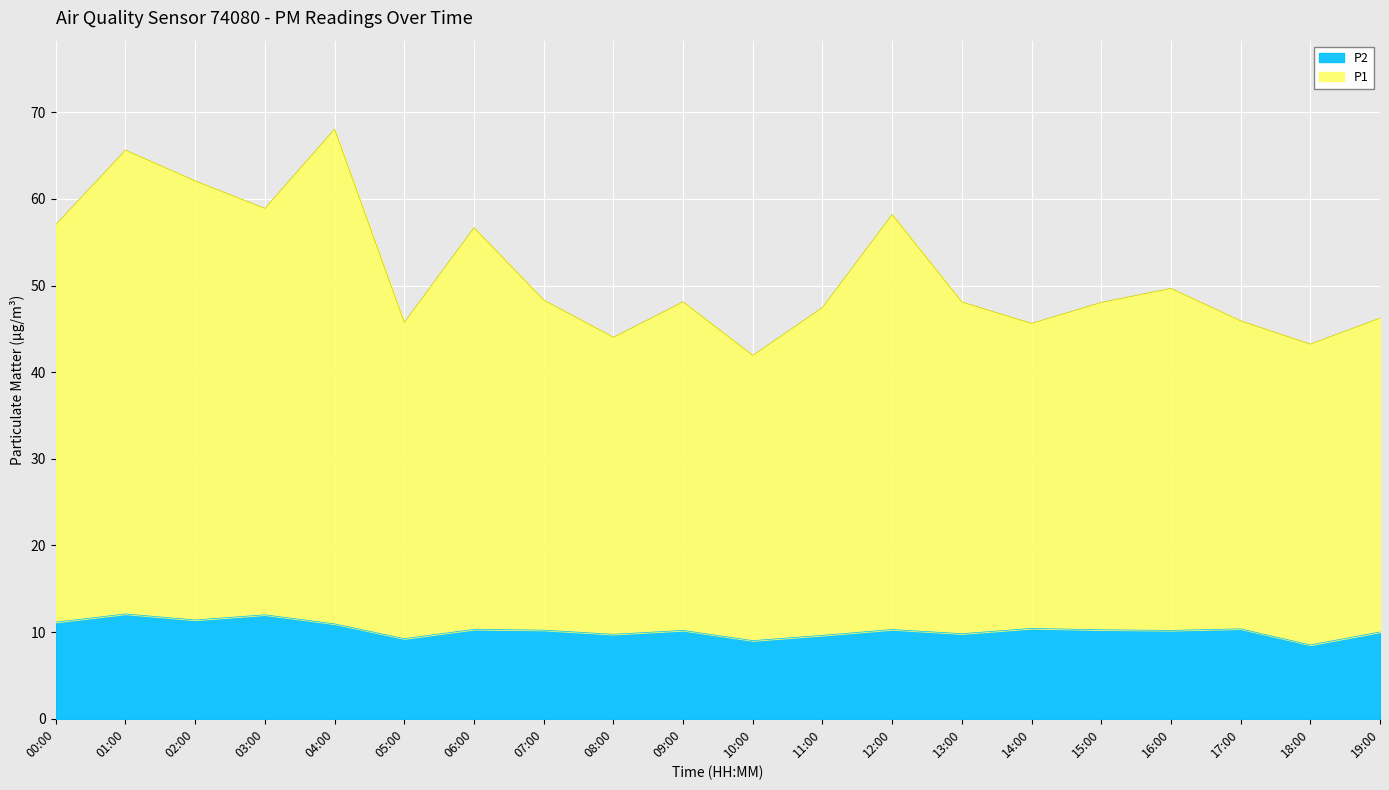

What is the label of the 4th point from the right?

16:00